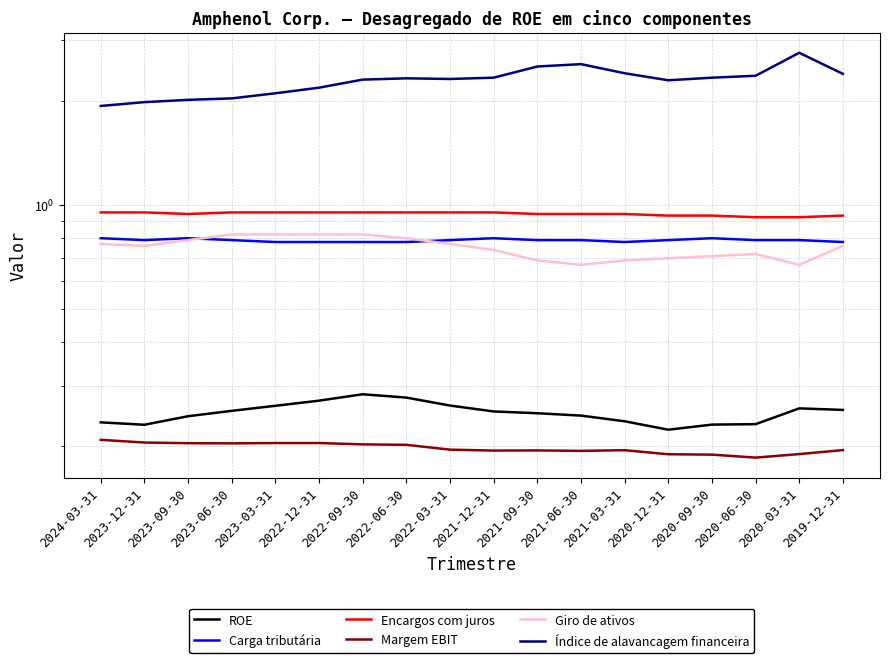

Does the chart display data point markers on the line(s)?

No